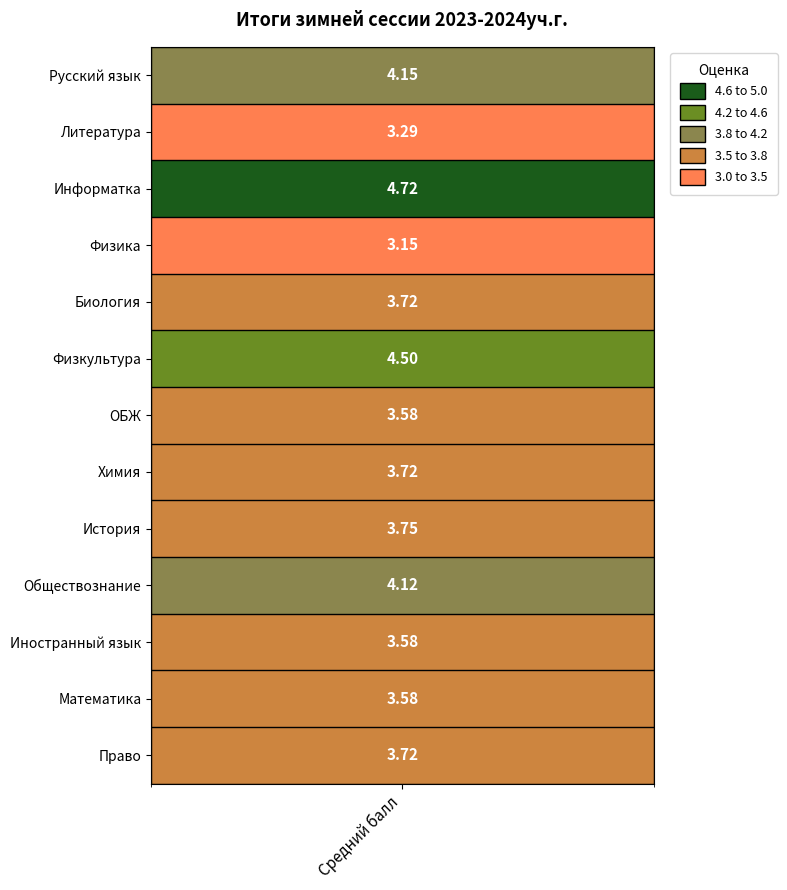

What is the ratio of the value at 2 to the value at 0?

1.1